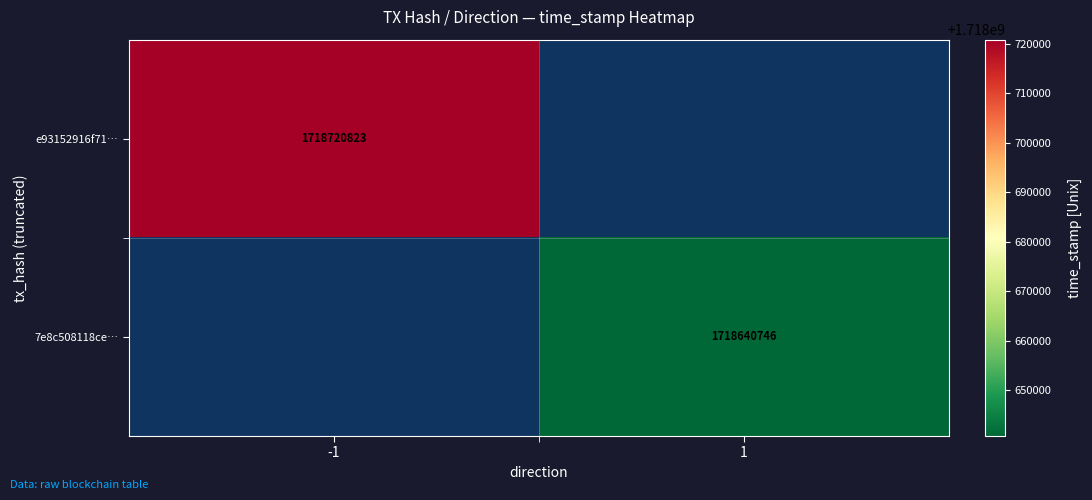

True or false: e93152916f71… has a value of 543596522.8 at -1.

False